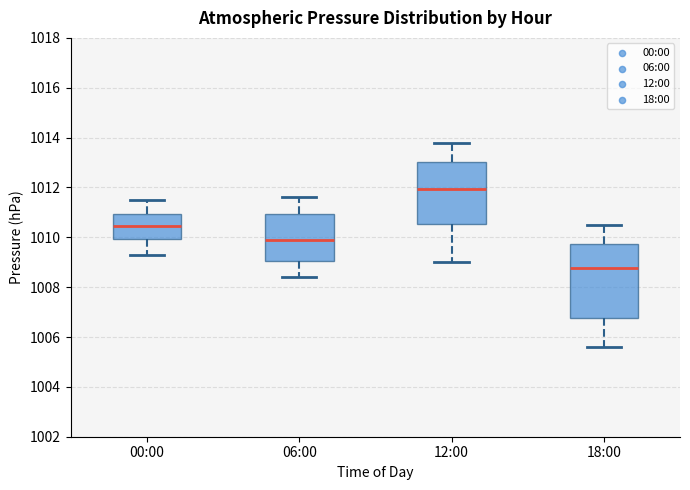

Which box's median line is the lowest?

18:00